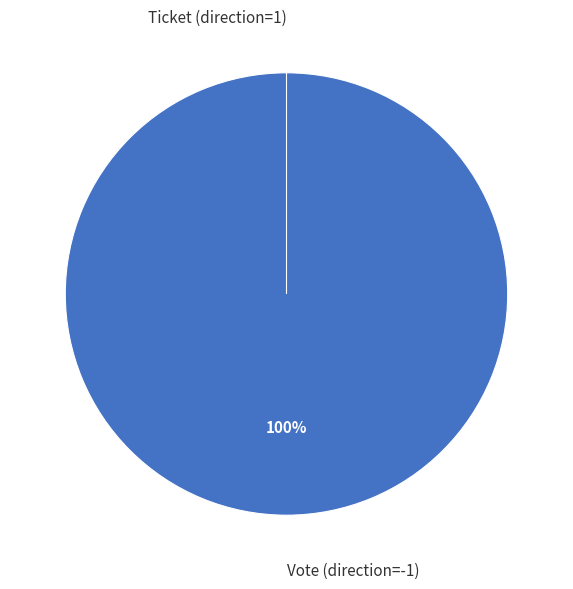

What percentage is the Vote (direction=-1) slice, to the nearest percent?

100%